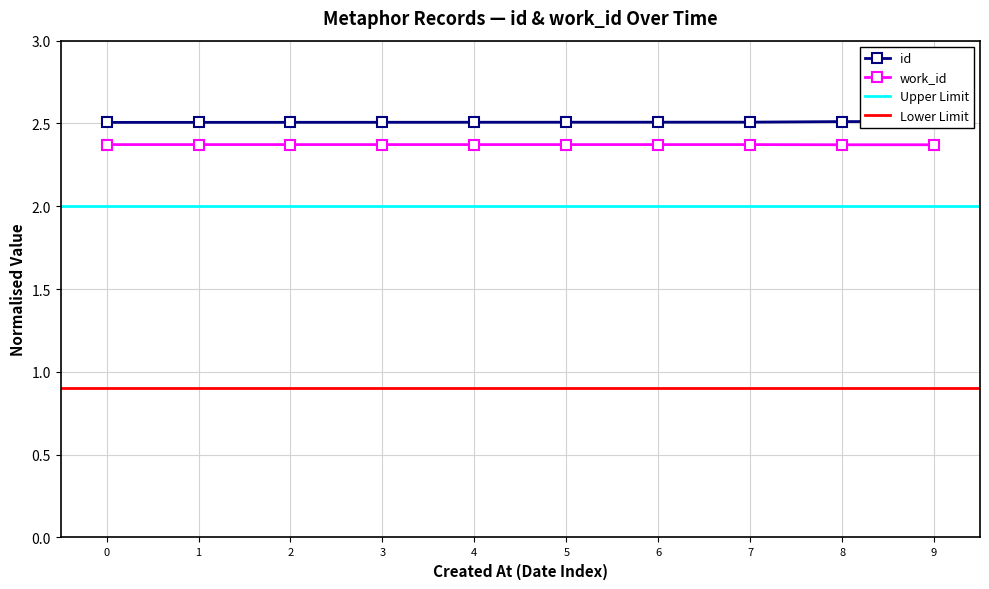

True or false: work_id has a value of 3.6 at 2.

False